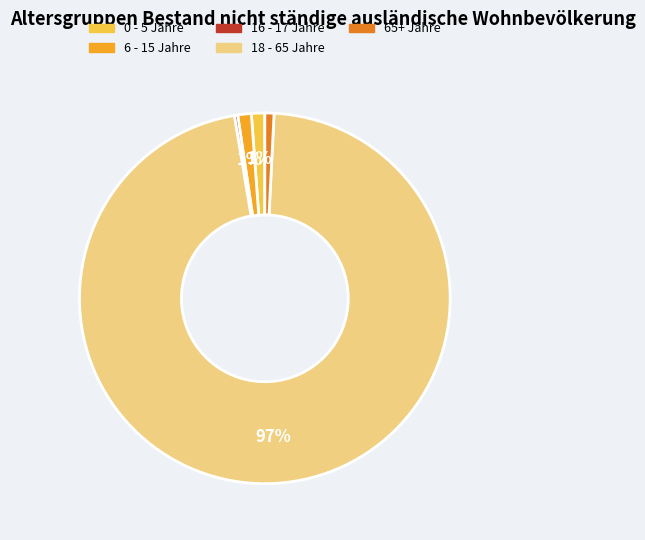

To the nearest percent, what is the combined percentage of 16 - 17 Jahre and 65+ Jahre?

1%